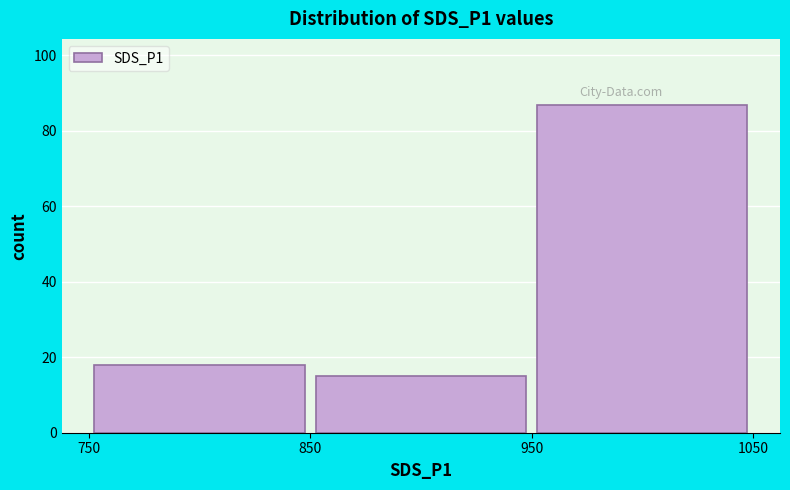

Over which range of the x-axis is the bar tallest?

950 to 1050